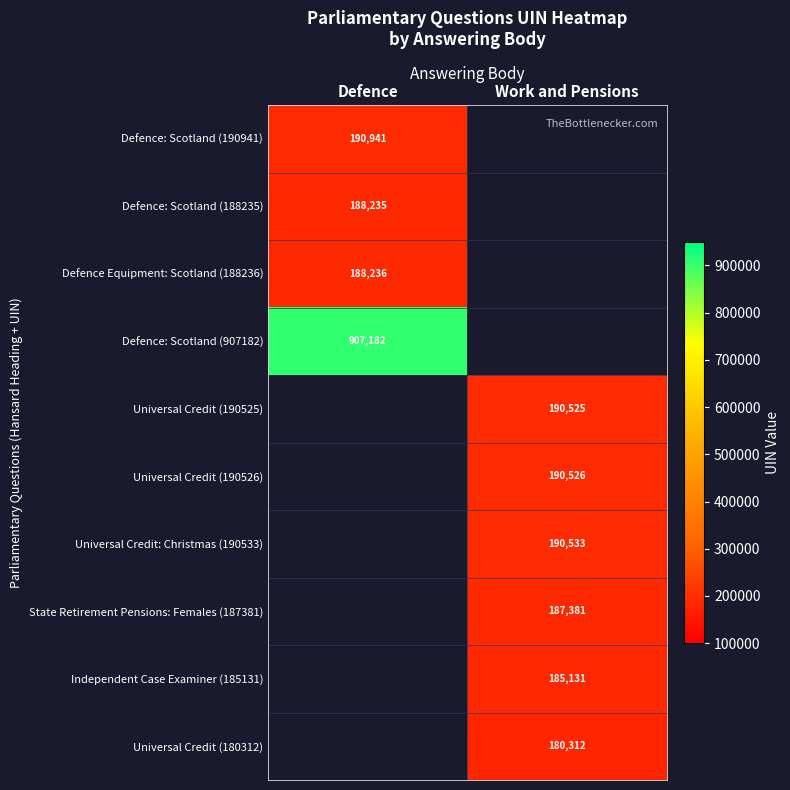

What is the total value across all series at Work and Pensions?

1124408